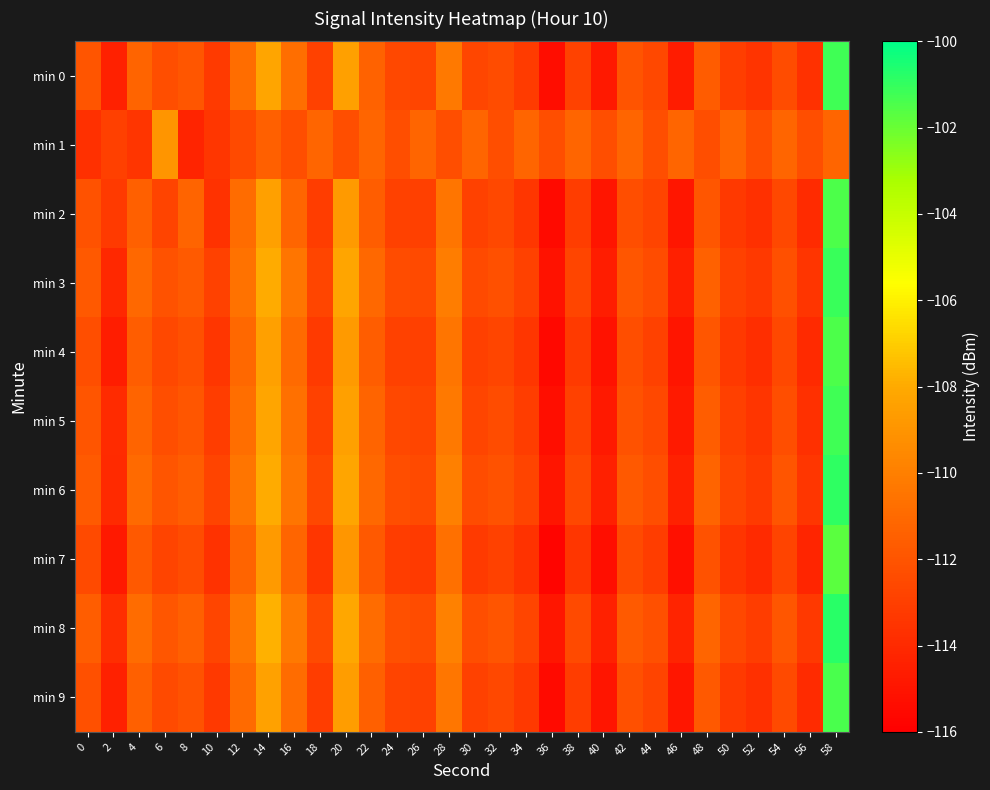

How many categories are shown in the chart?

30